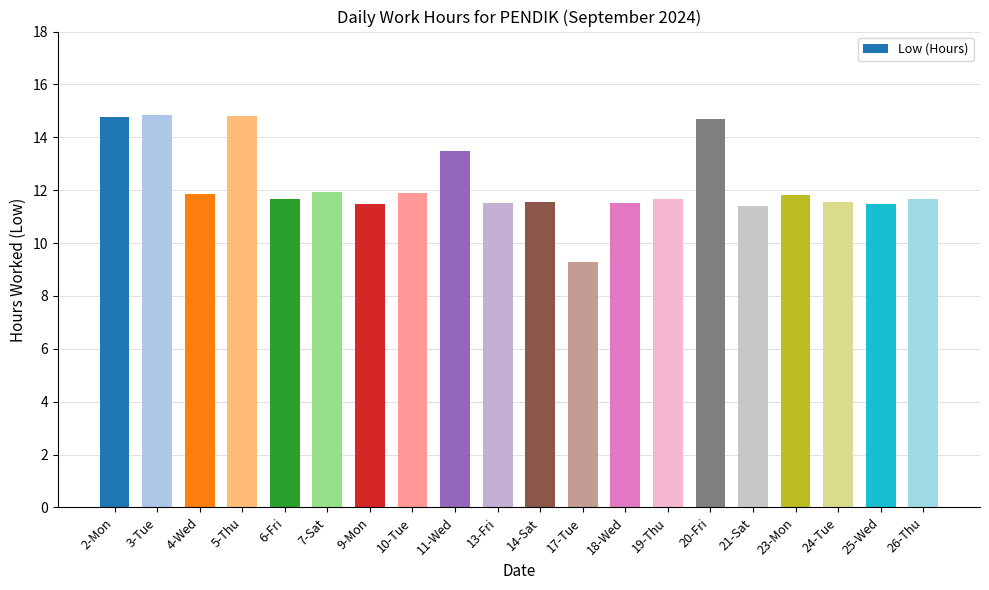

How many bars are there in total?

20